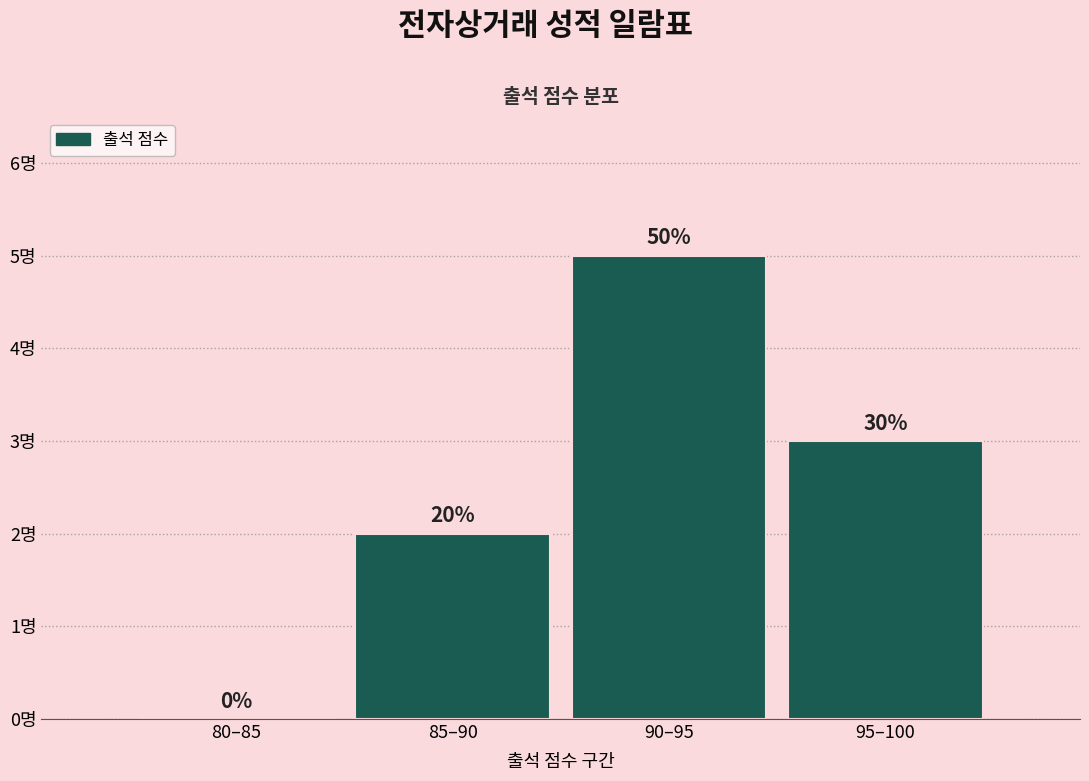

Are the bars horizontal?

No